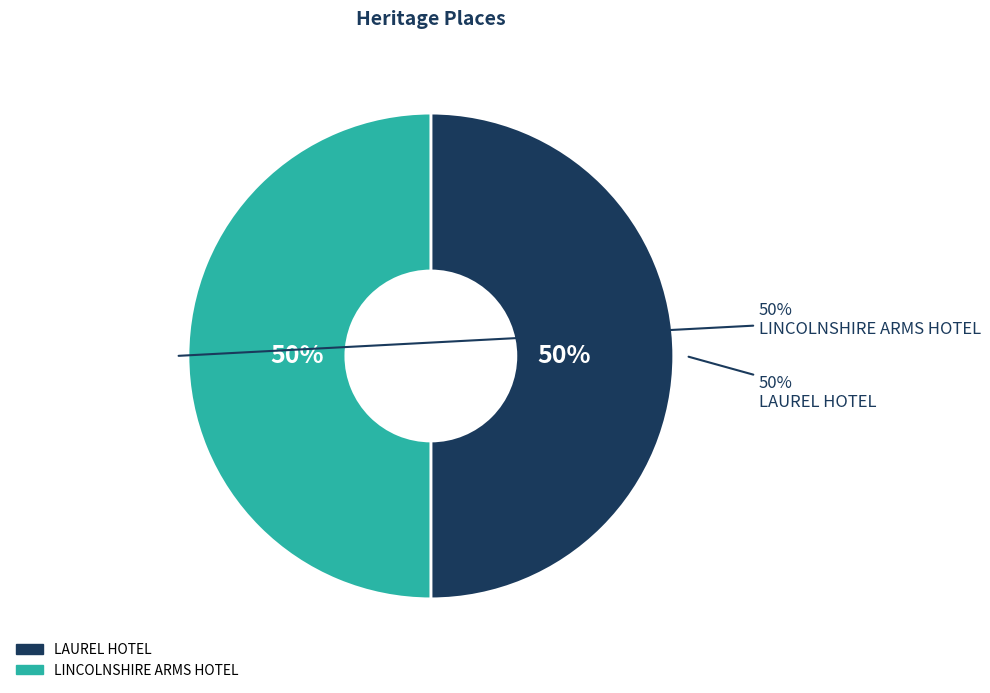

True or false: LAUREL HOTEL accounts for 50% of the total.

True